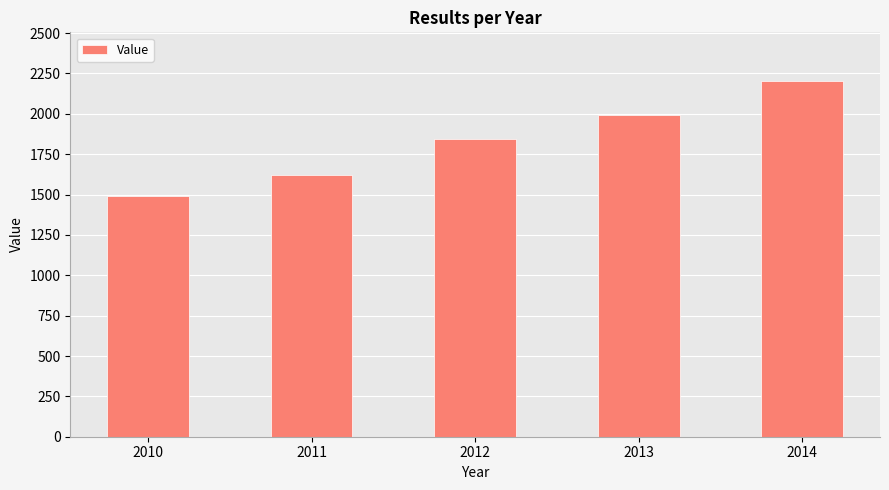

List the labels in order of value, largest first.

2014, 2013, 2012, 2011, 2010